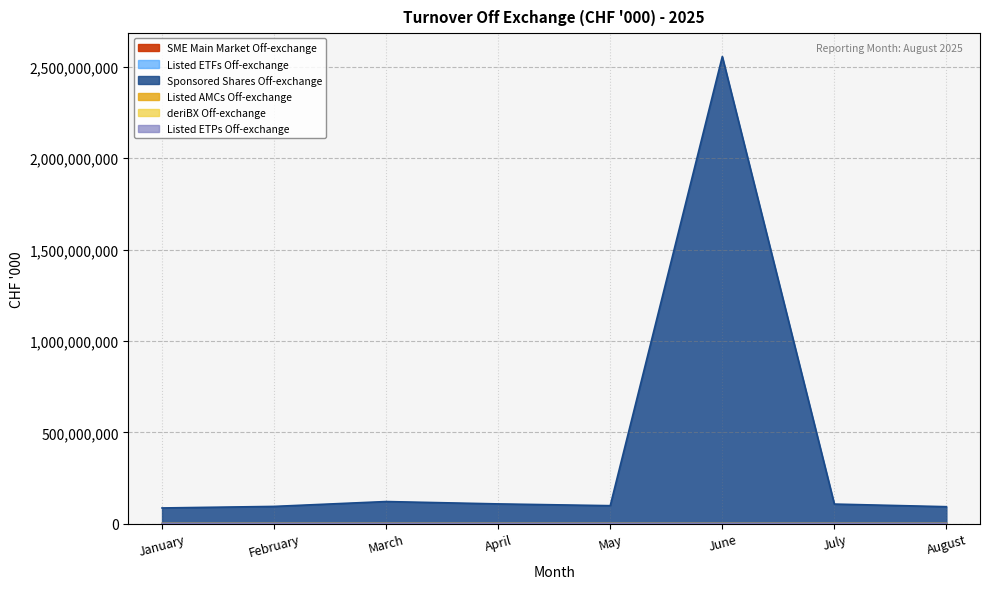

At how many categories does at least one series exceed 1859010050?

1